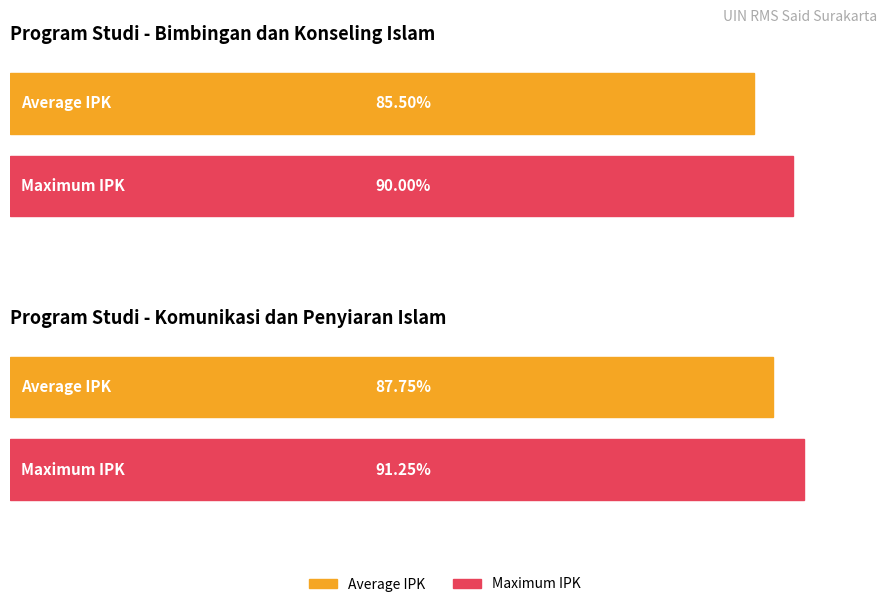

How many distinct data groups are displayed?

2